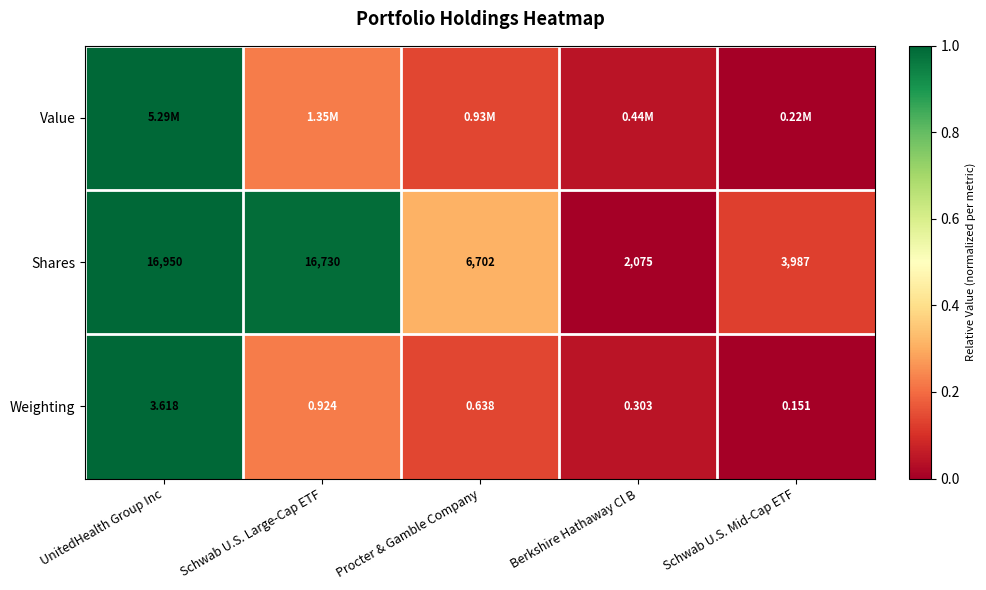

Where does the Shares series first go above 6702?

UnitedHealth Group Inc